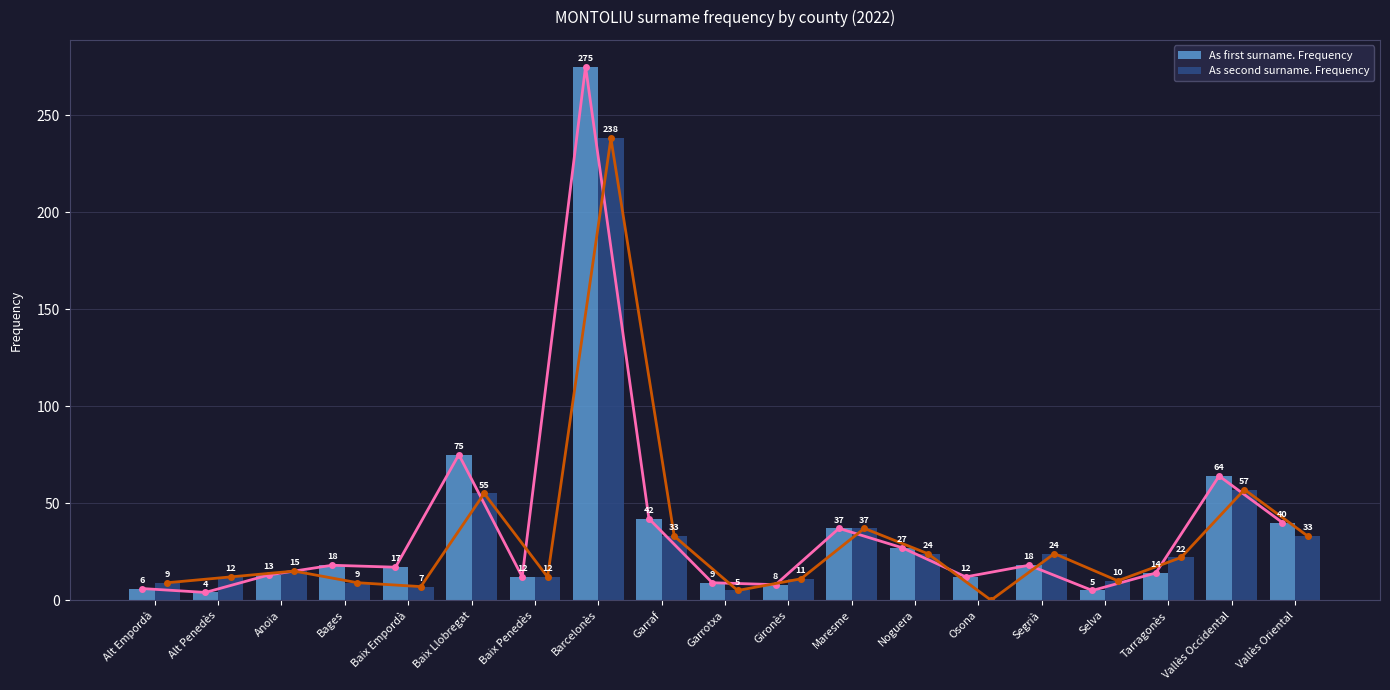

What are all the series names shown in the legend?

As first surname. Frequency, As second surname. Frequency